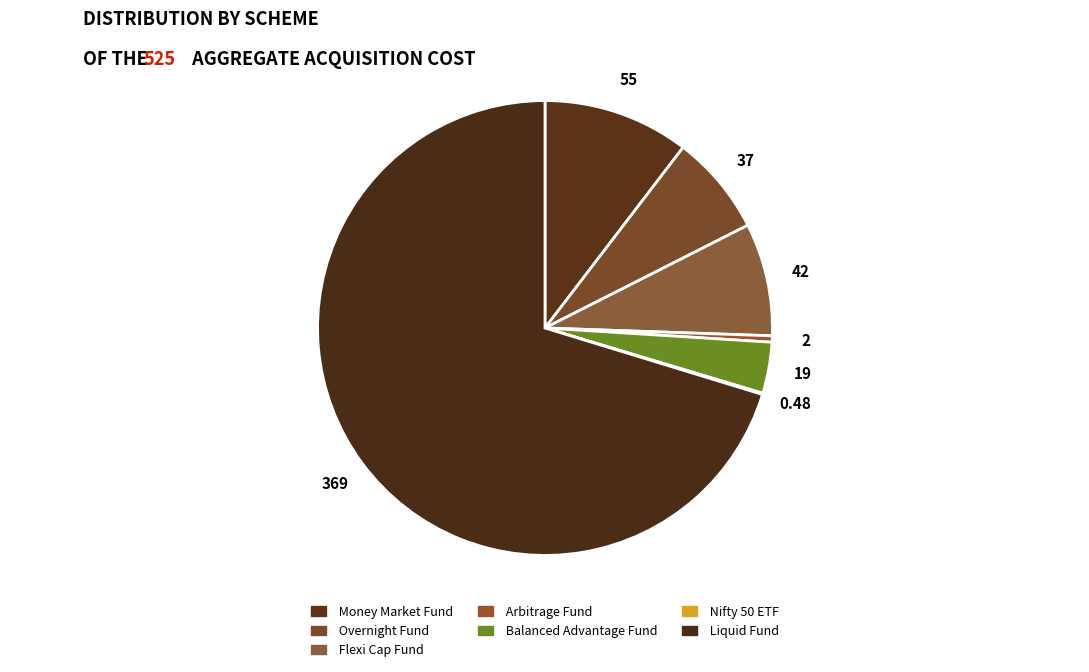

Which category has the smallest portion of the pie?

Bajaj Finserv Nifty 50 ETF